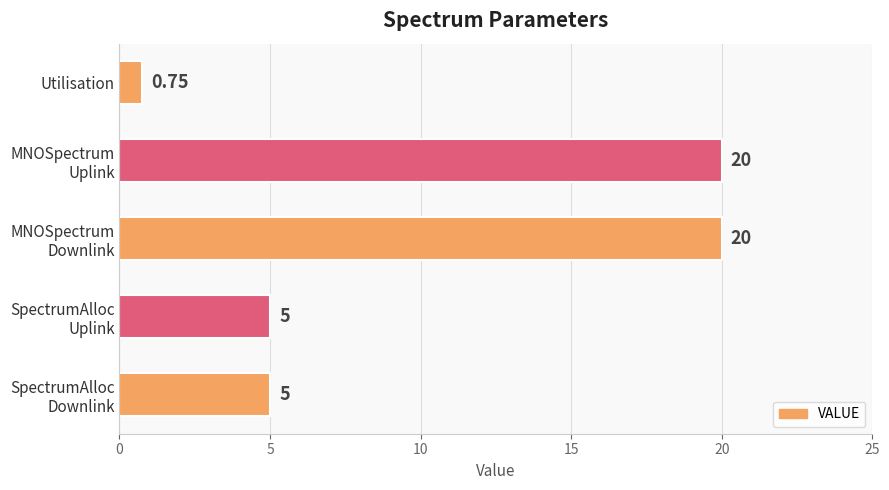

What is the difference between the second highest and second lowest values?

15.0